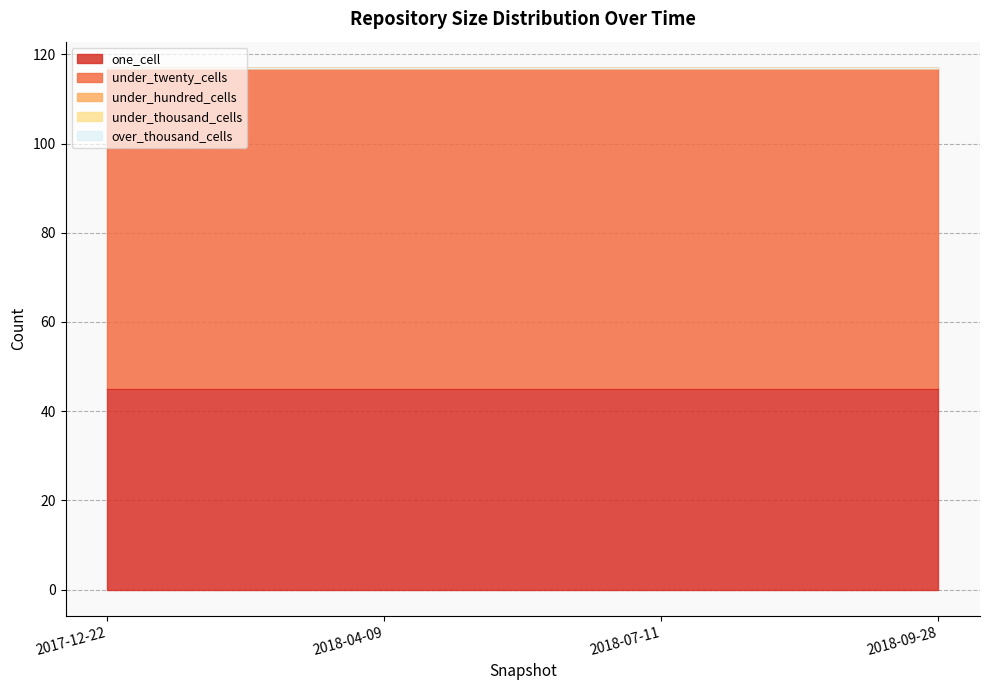

True or false: over_thousand_cells and under_hundred_cells intersect in this chart.

False